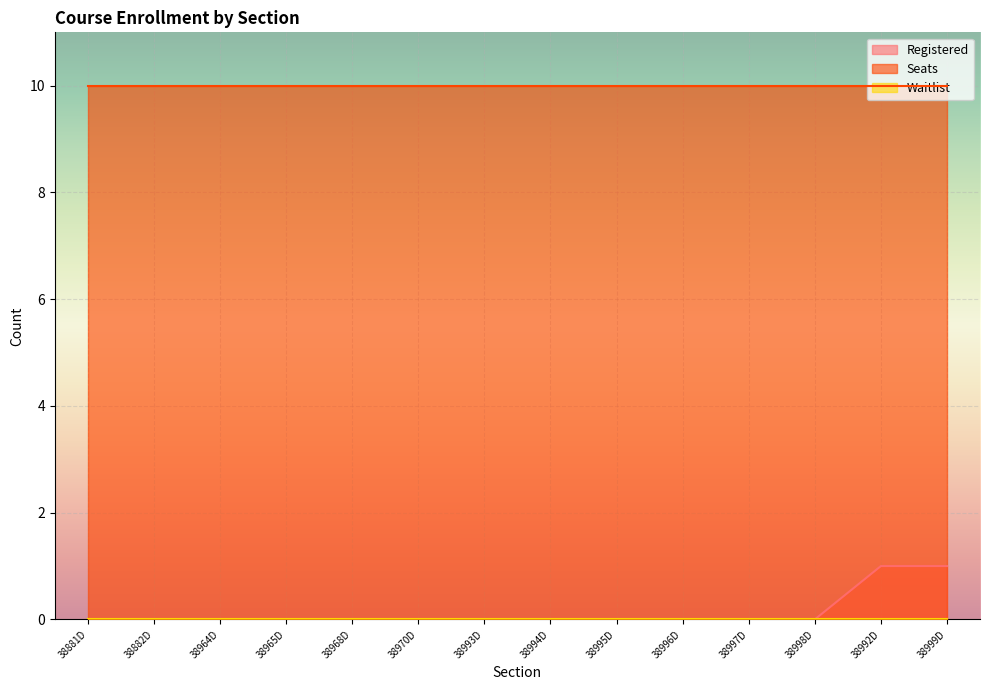

The value of Registered at 38995D is 0. True or false?

True